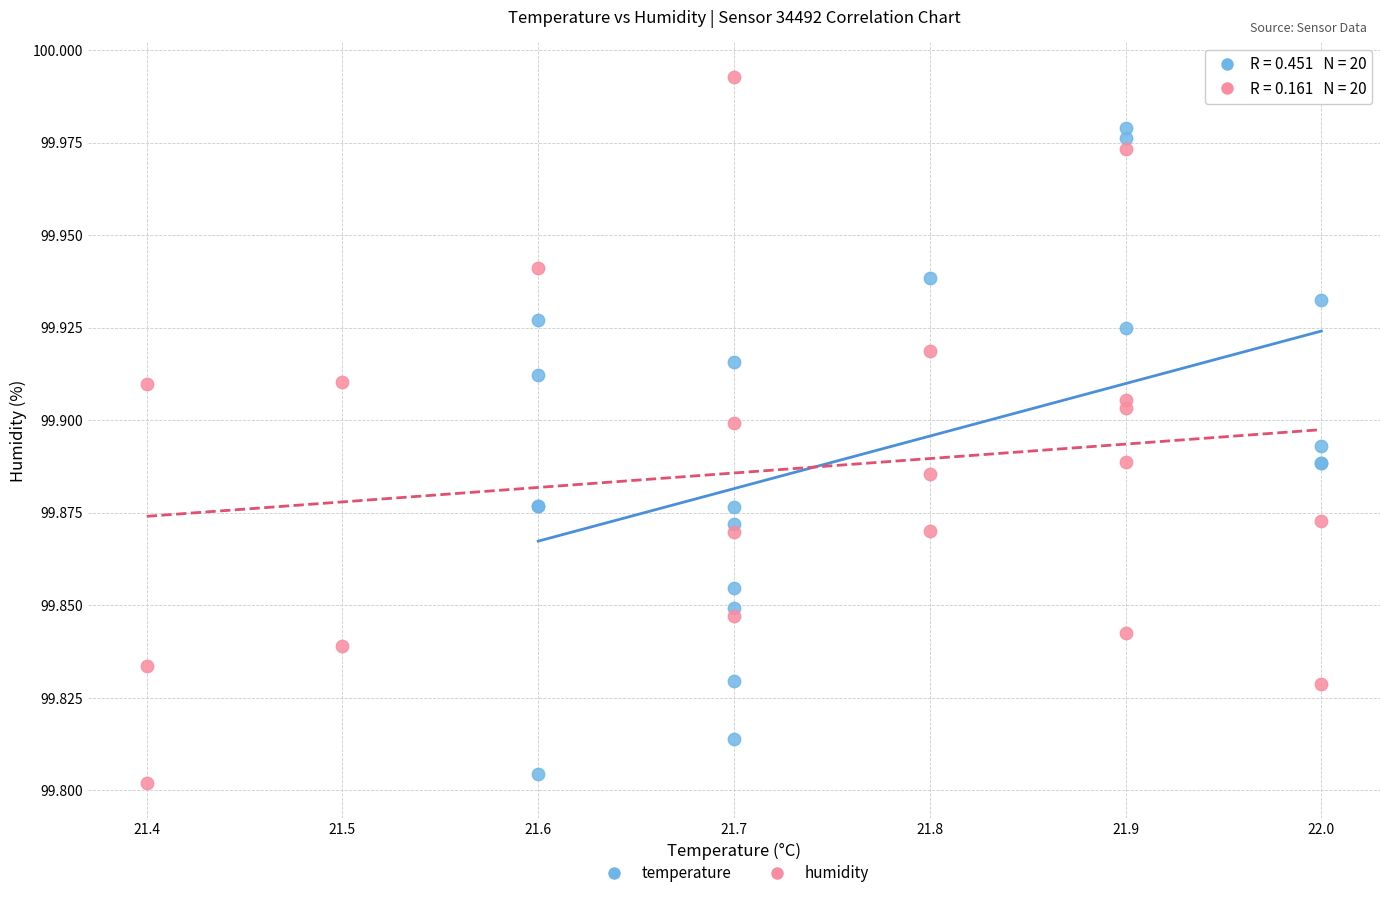

Which series reaches the maximum Y coordinate?

humidity